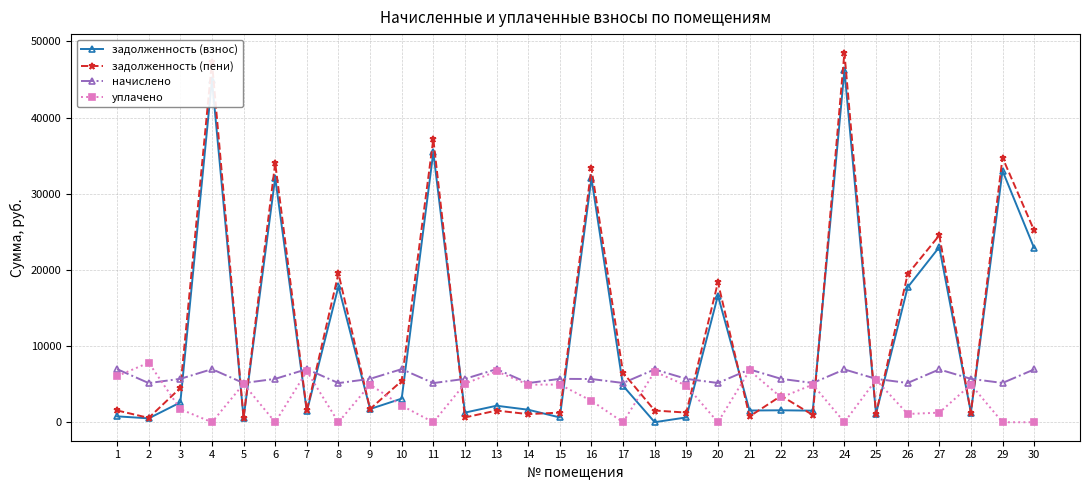

How many lines are shown in the chart?

4